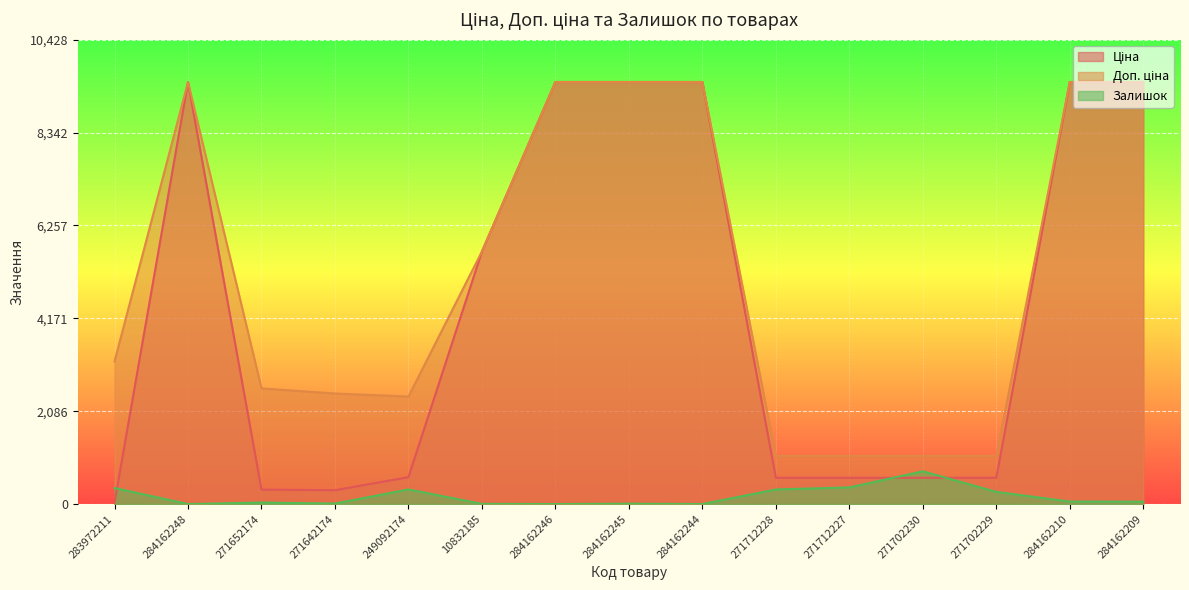

The Доп. ціна series shows 9480.1 at 284162209. True or false?

True